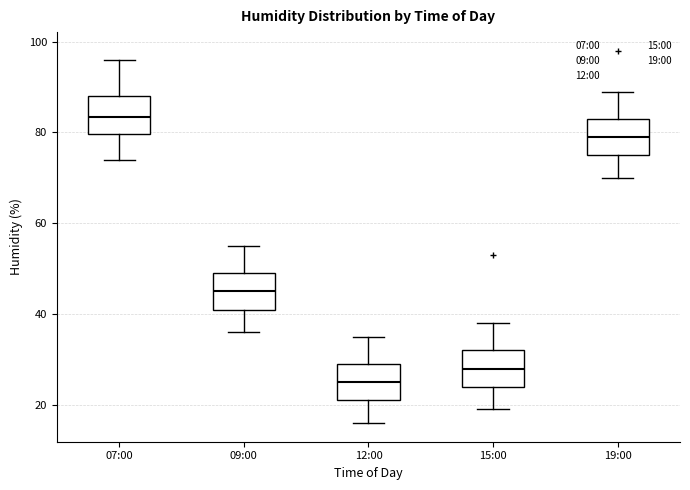

Which box's median line is the highest?

07:00